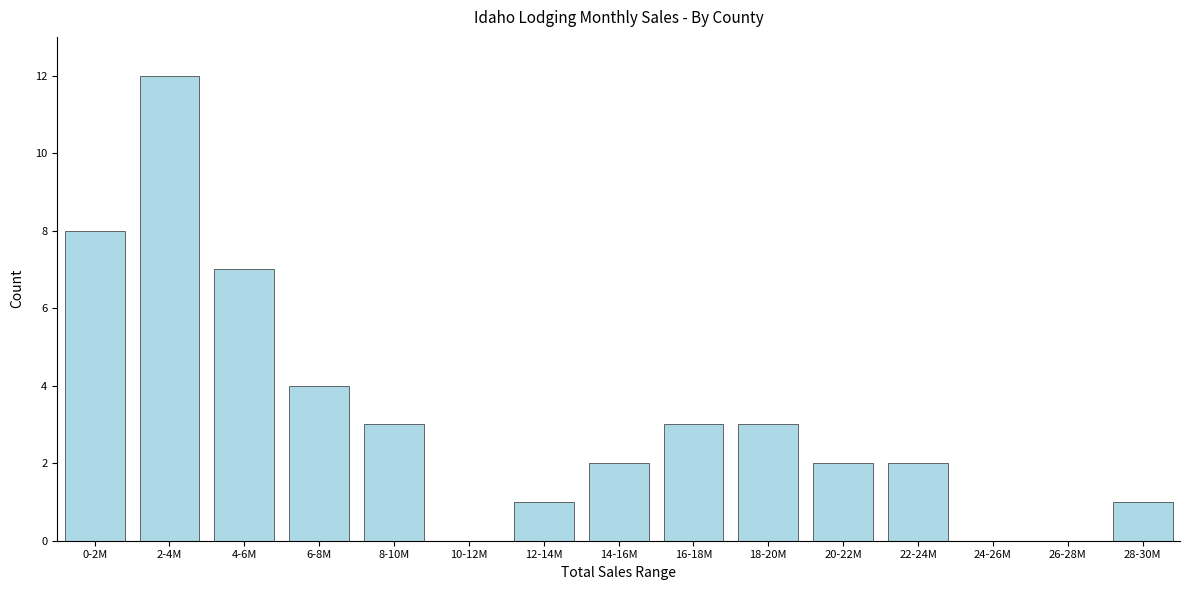

Reading left to right, list all the values displayed in this chart.

0-2M=8	2-4M=12	4-6M=7	6-8M=4	8-10M=3	10-12M=0	12-14M=1	14-16M=2	16-18M=3	18-20M=3	20-22M=2	22-24M=2	24-26M=0	26-28M=0	28-30M=1